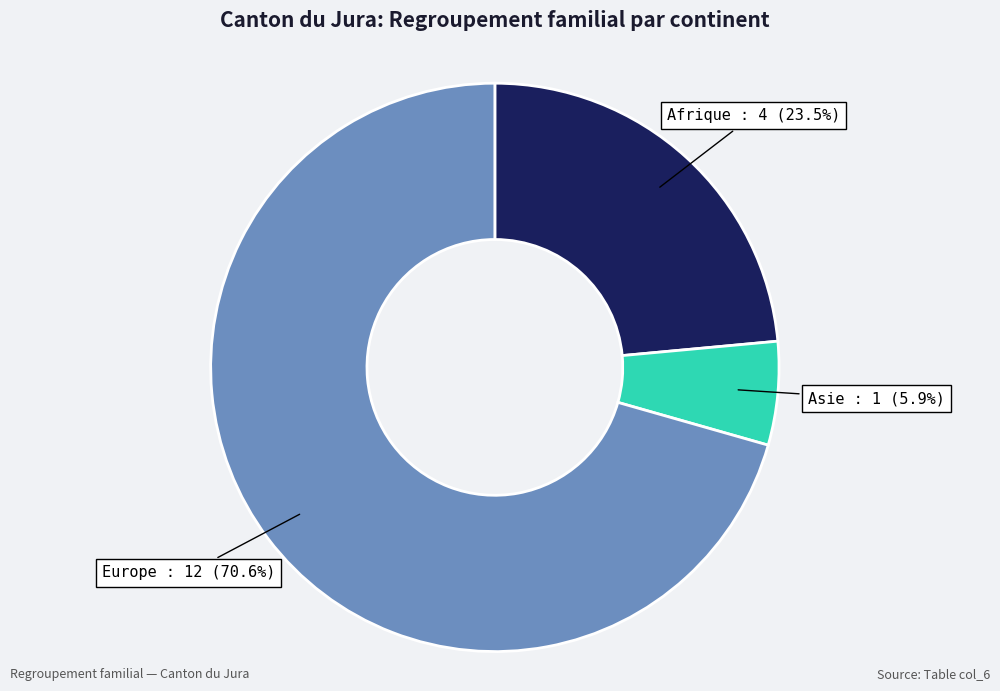

Rank the categories by value from highest to lowest.

Europe, Afrique, Asie